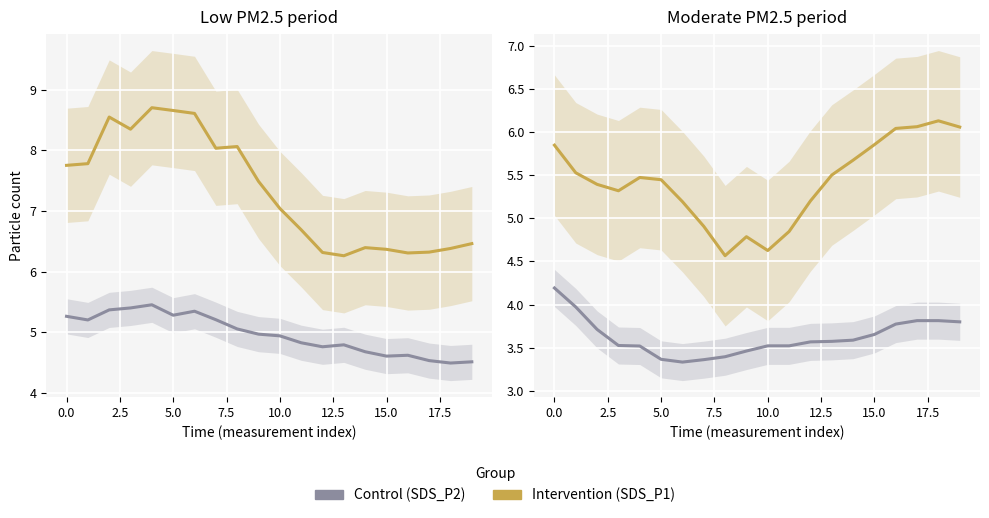

Between 15 and 2.5, which is larger?

2.5